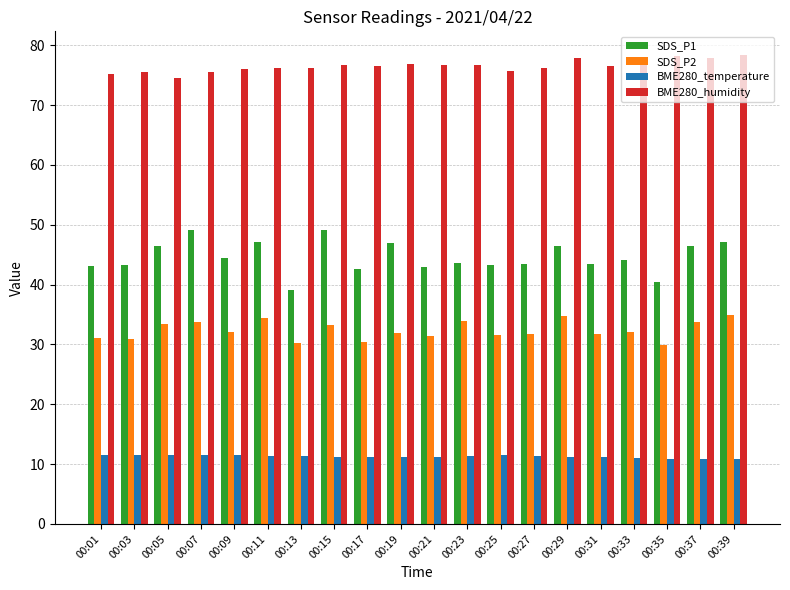

What is the maximum value for BME280_temperature?

11.6